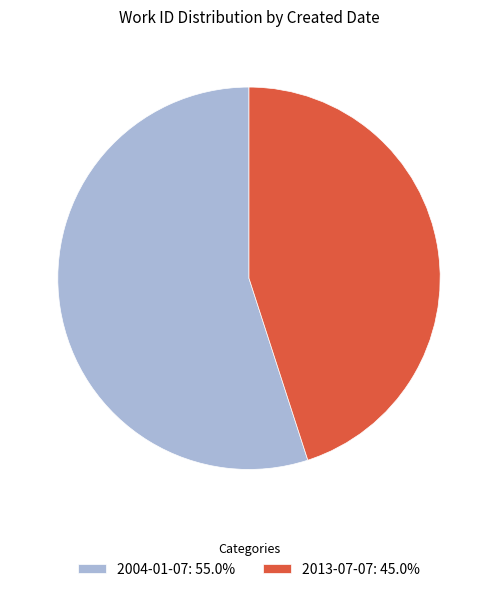

Does any single category account for the majority?

Yes